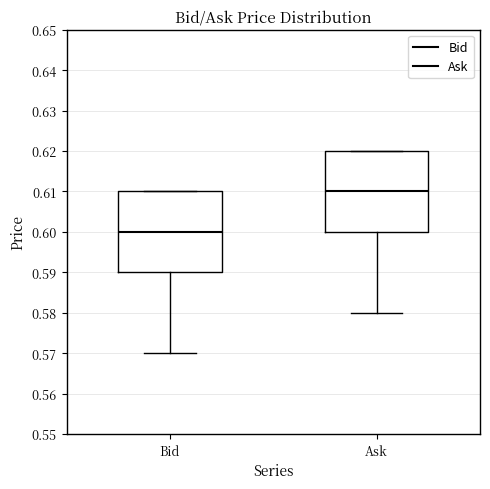

Which box's median line is the highest?

Ask